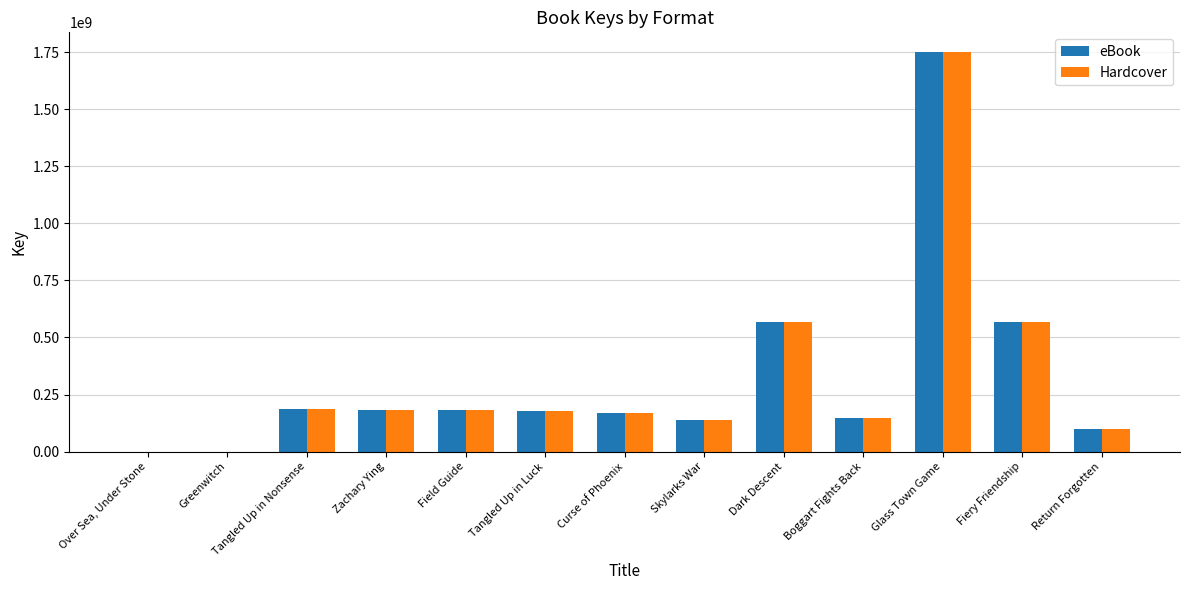

Is it true that eBook equals 569822466 at Fiery Friendship?

True